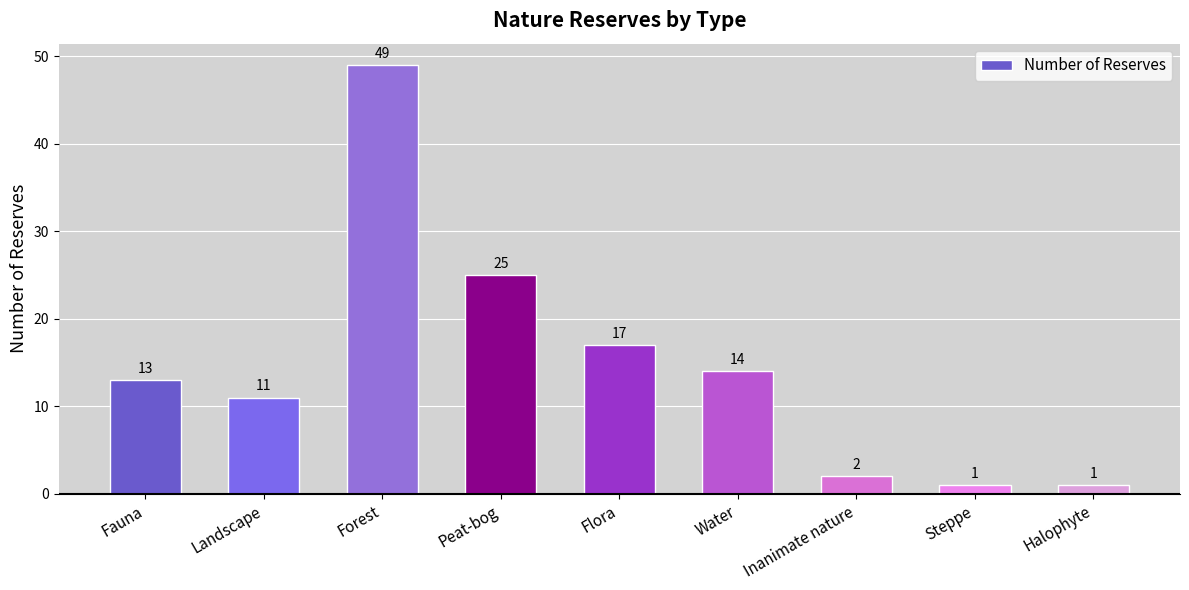

Between Peat-bog and Flora, which is larger?

Peat-bog